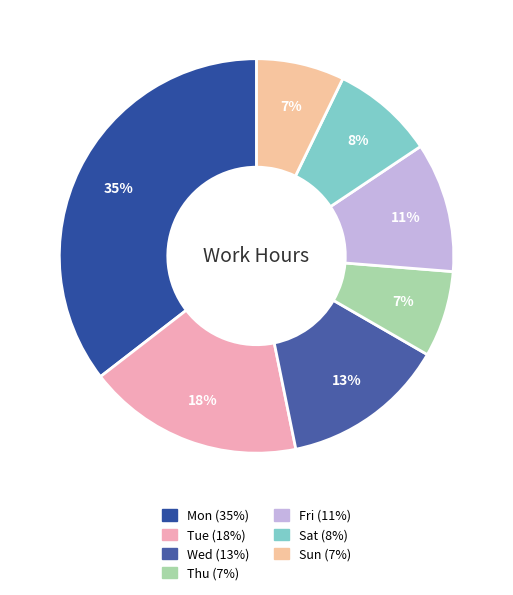

To the nearest percent, what is the average slice percentage?

14%